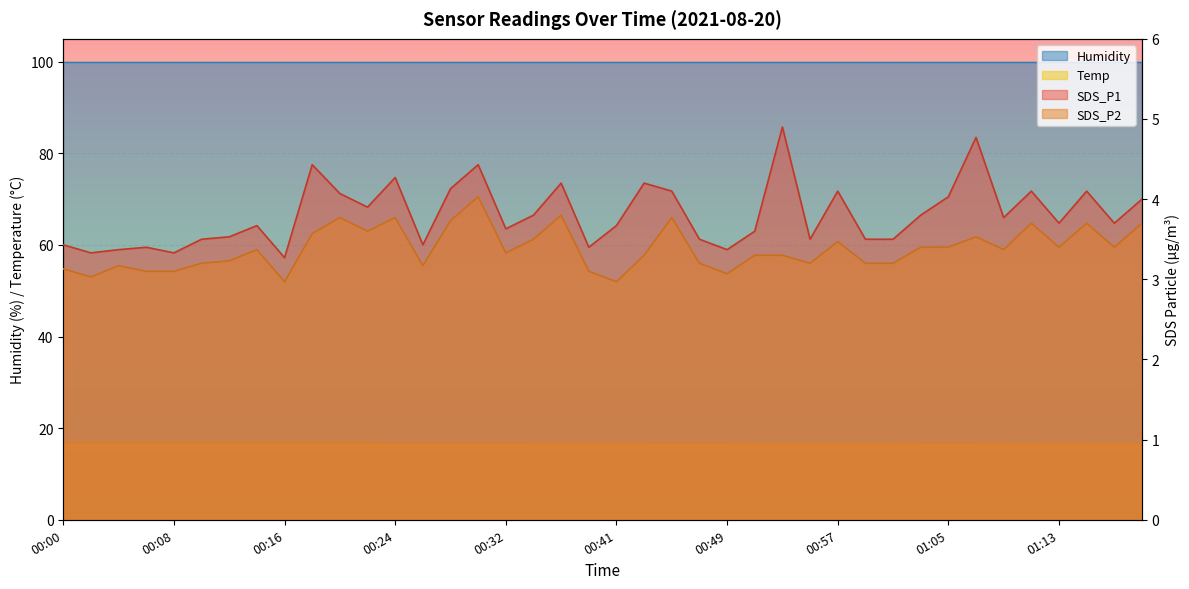

True or false: Temp and SDS_P1 cross at least once.

False